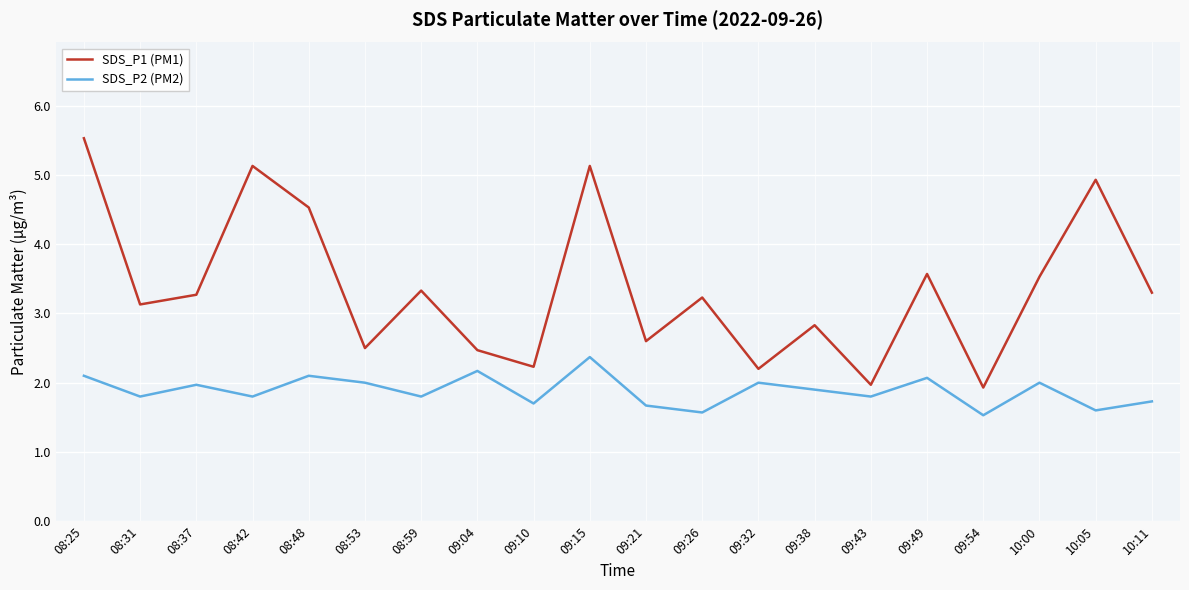

Count the number of categories in the chart.

20